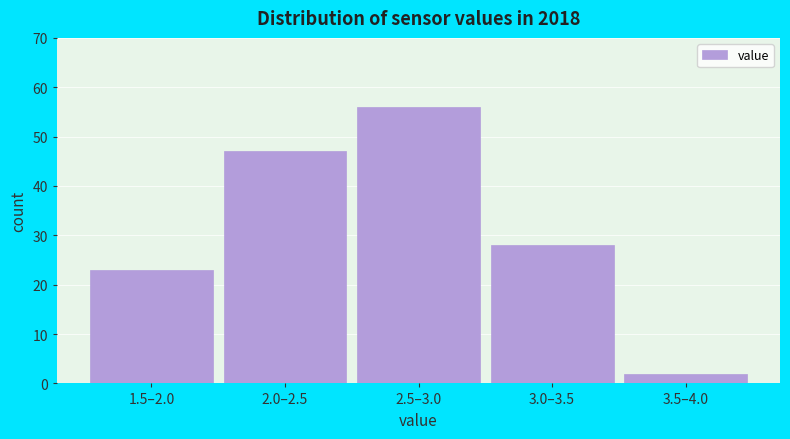

Reading left to right, transcribe all the data shown in this chart.

23	47	56	28	2